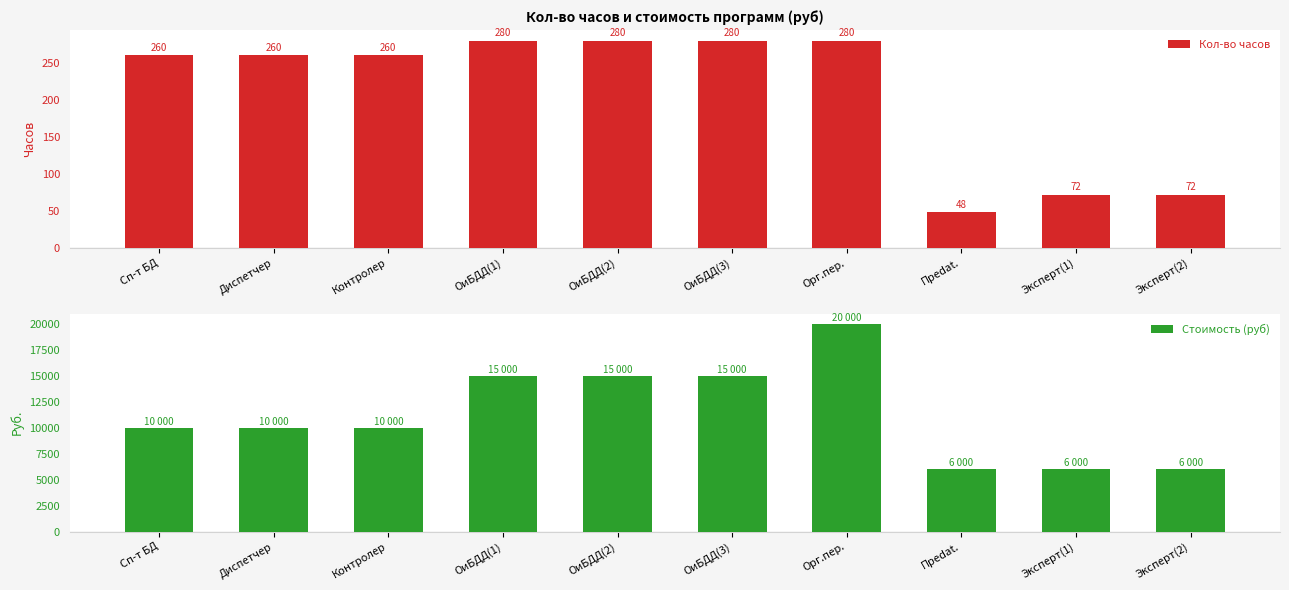

What are all the series names shown in the legend?

Кол-во часов, Стоимость (руб)